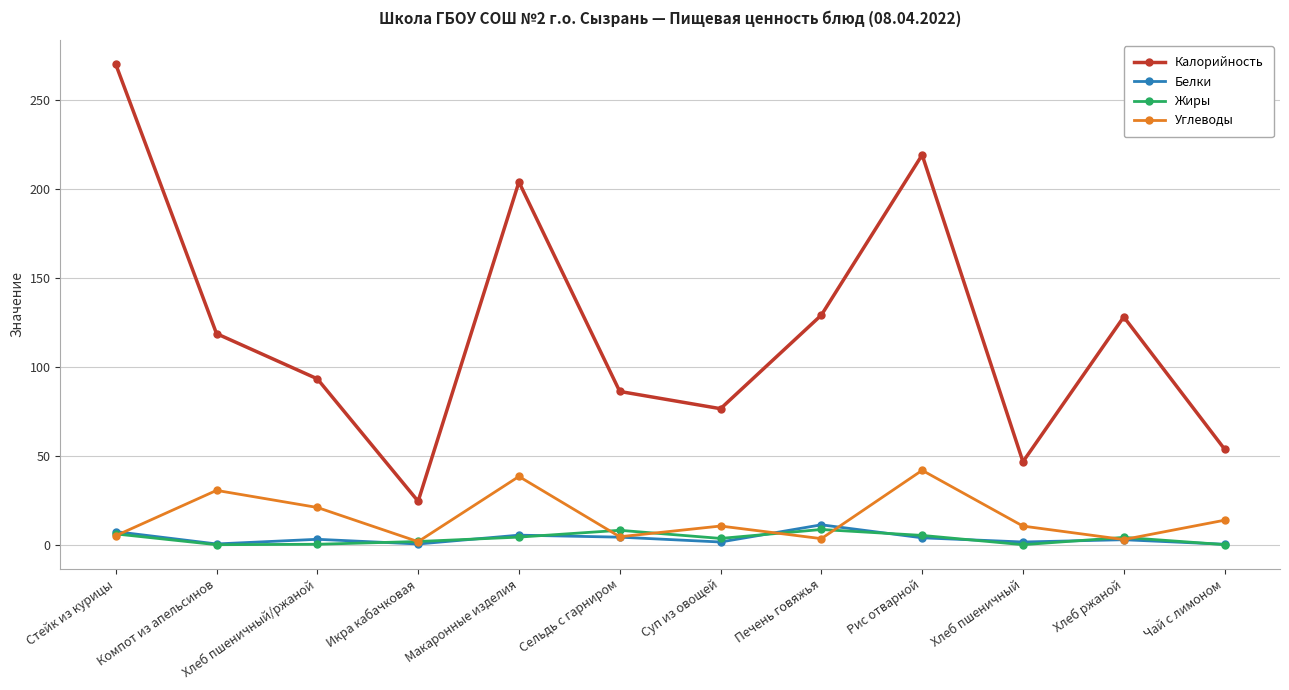

How many values in the Жиры series are below 4?

6